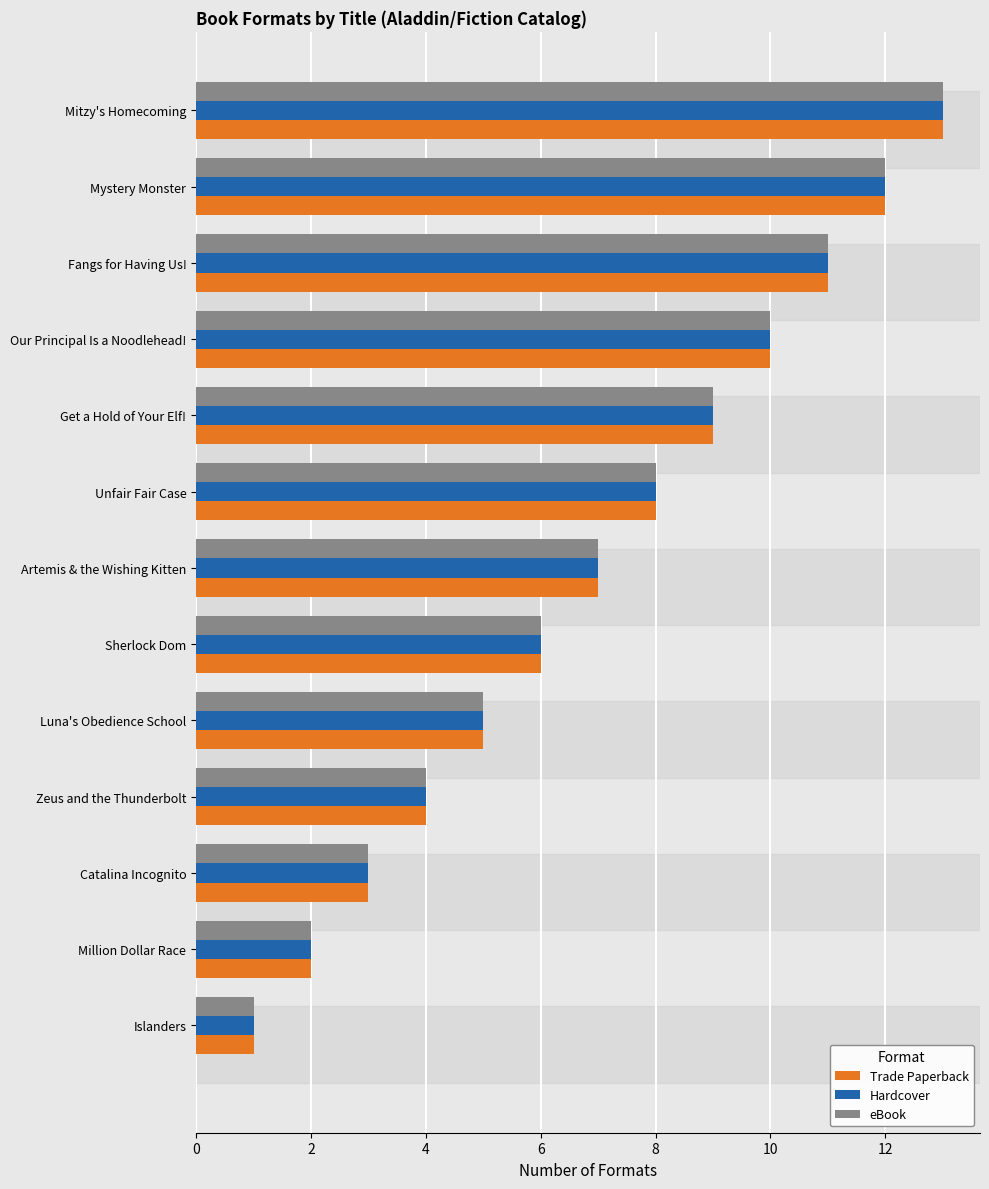

At which label is Trade Paperback closest to 7?

Artemis & the Wishing Kitten